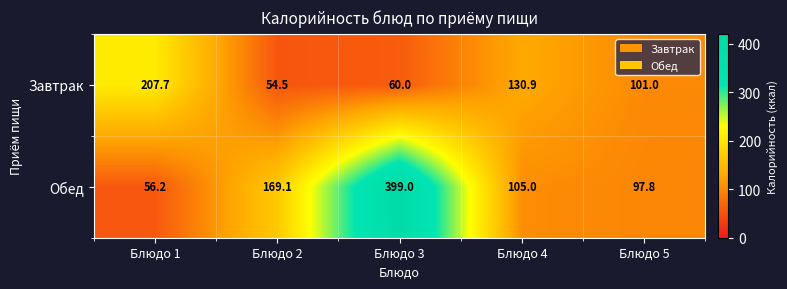

Where is Обед nearest to the value 227?

Блюдо 2